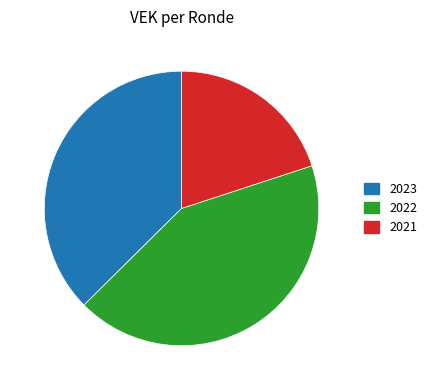

Is there a majority slice in this chart?

No